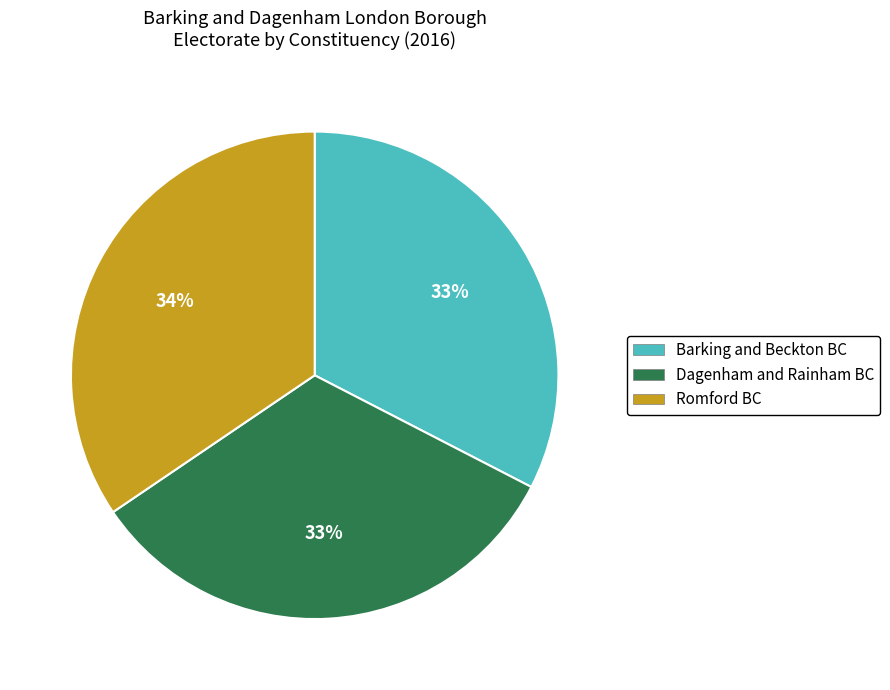

To the nearest percent, what is the combined percentage of Romford BC and Barking and Beckton BC?

67%